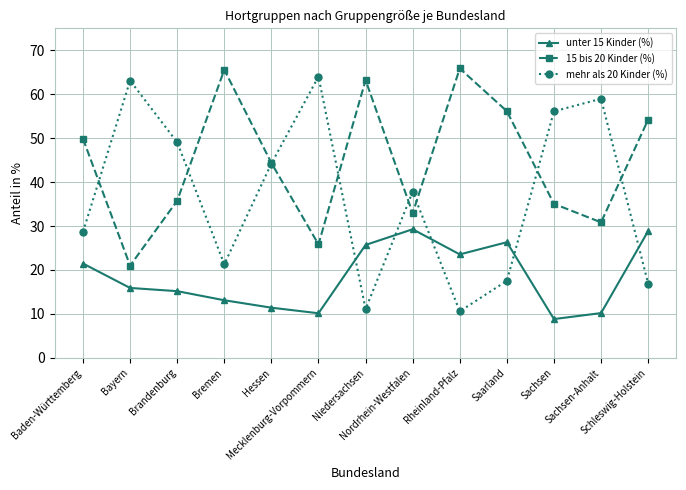

The unter 15 Kinder (%) series shows 50.1 at Nordrhein-Westfalen. True or false?

False